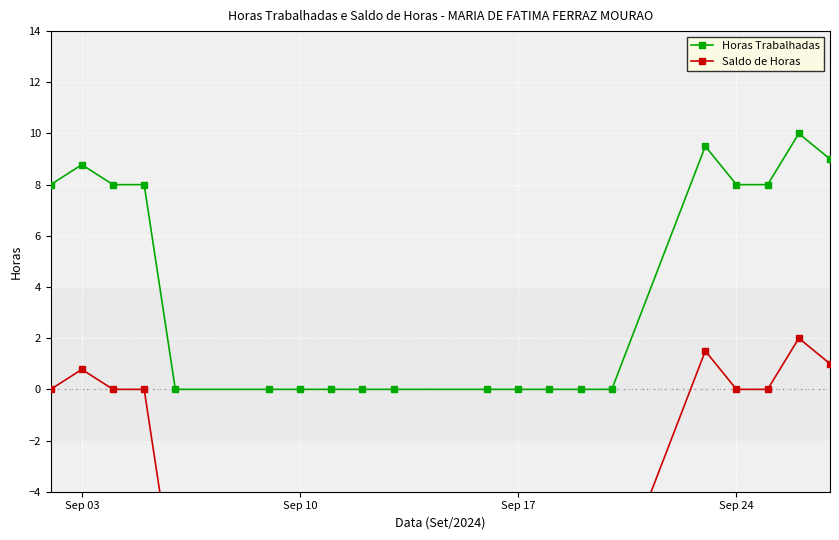

What is the maximum value for Horas Trabalhadas?

10.0